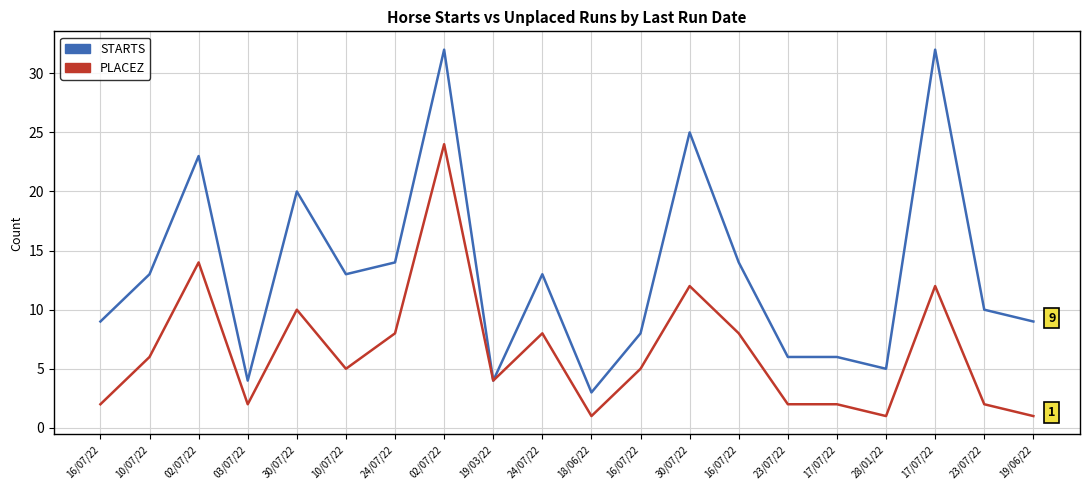

Does the chart have visible grid lines?

Yes